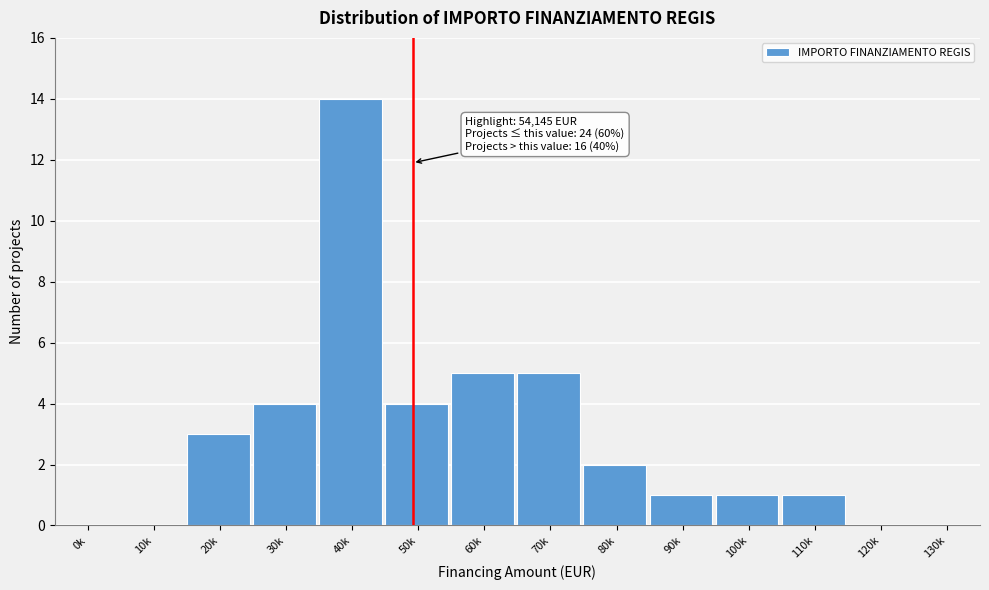

Reading right to left, what are all the values shown in this chart?

130k=0	120k=0	110k=1	100k=1	90k=1	80k=2	70k=5	60k=5	50k=4	40k=14	30k=4	20k=3	10k=0	0k=0